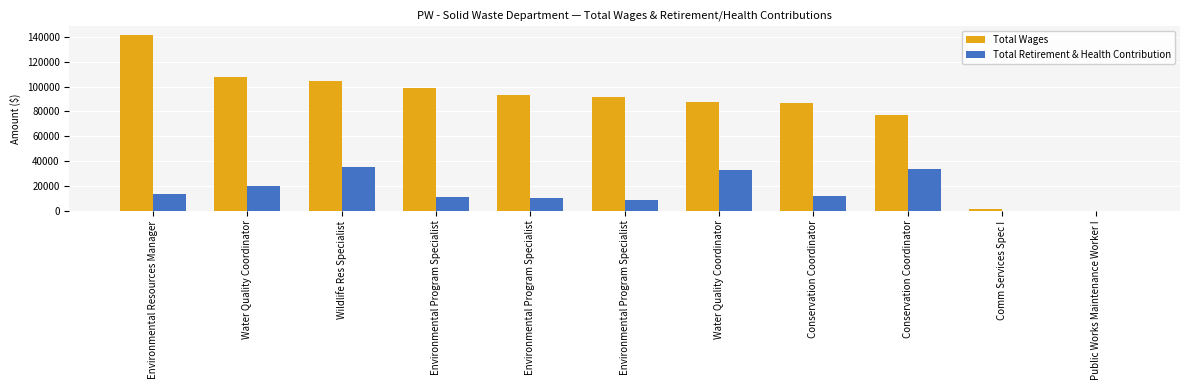

What is the greatest value displayed?

141407